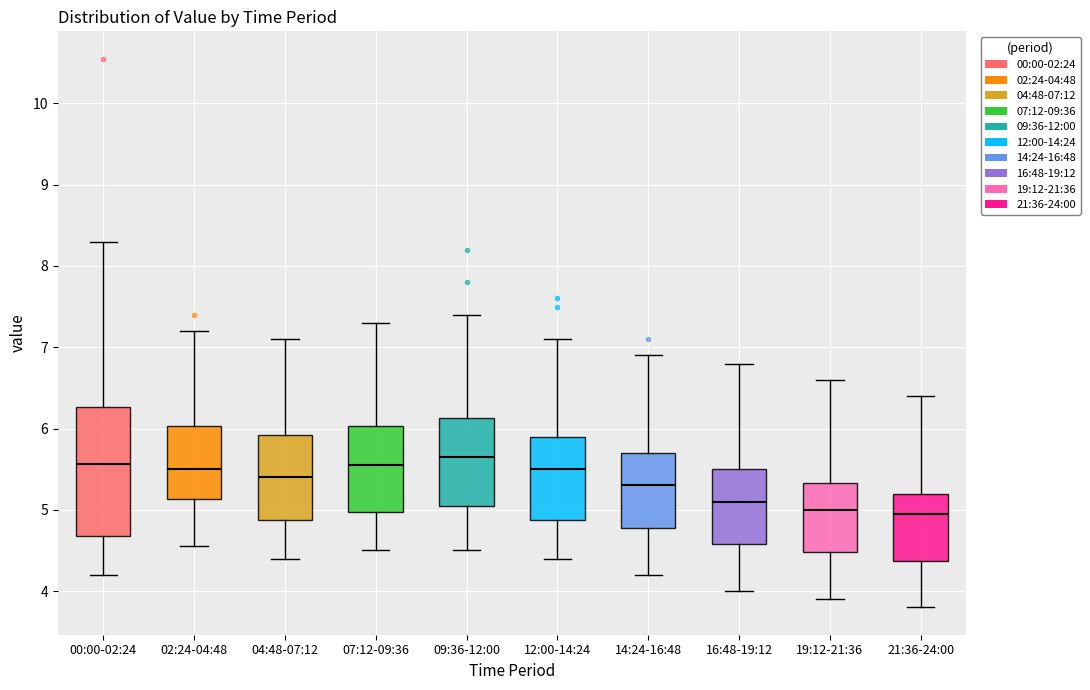

Where does the lower whisker of the box for 14:24-16:48 end on the y-axis? The values are not printed on the chart, so give them approximately, as read against the axis.

4.2